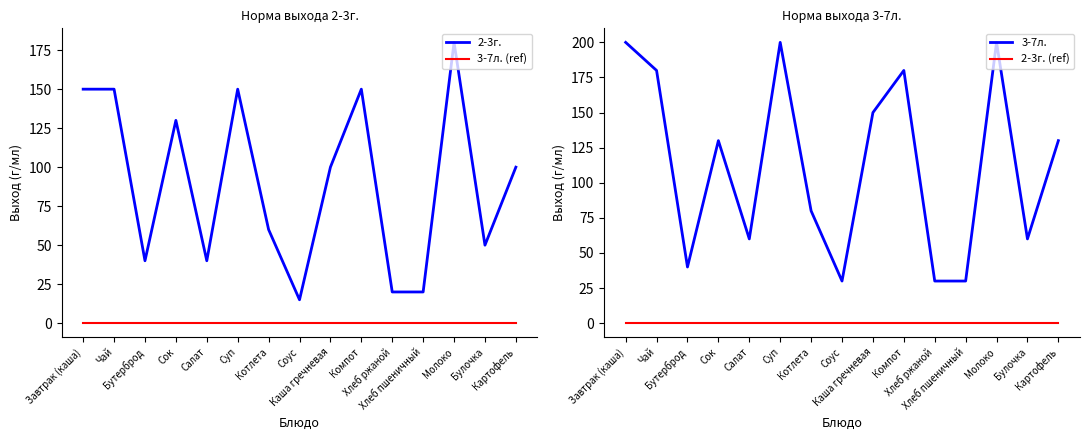

The 3-7л. series shows 317 at Завтрак (каша). True or false?

False